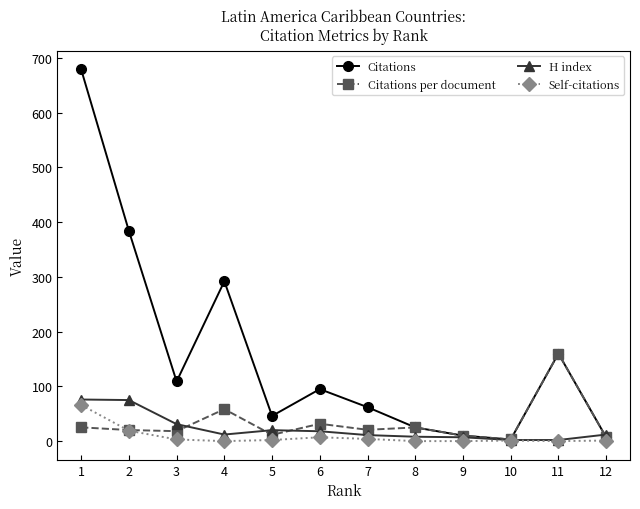

What is the spread (max minus min) of values at 5?

44.0